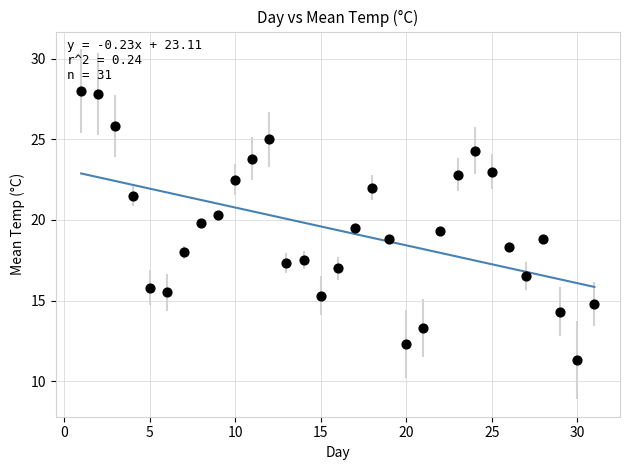

What is the range of Y values (max minus min)?

16.7